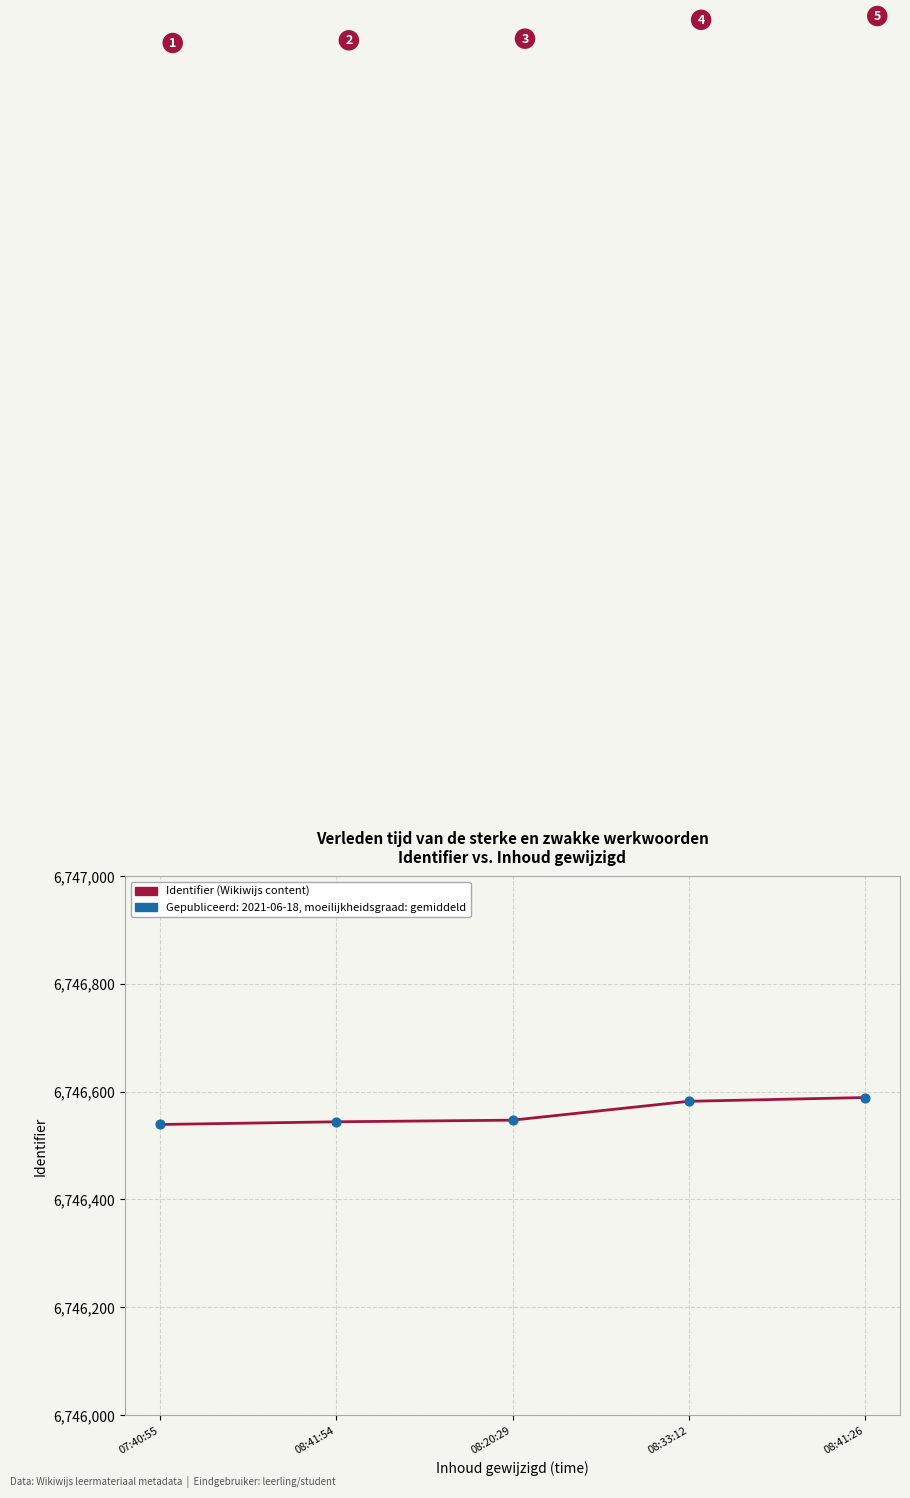

What is the ratio of the value at 07:40:55 to the value at 08:41:54?

1.0